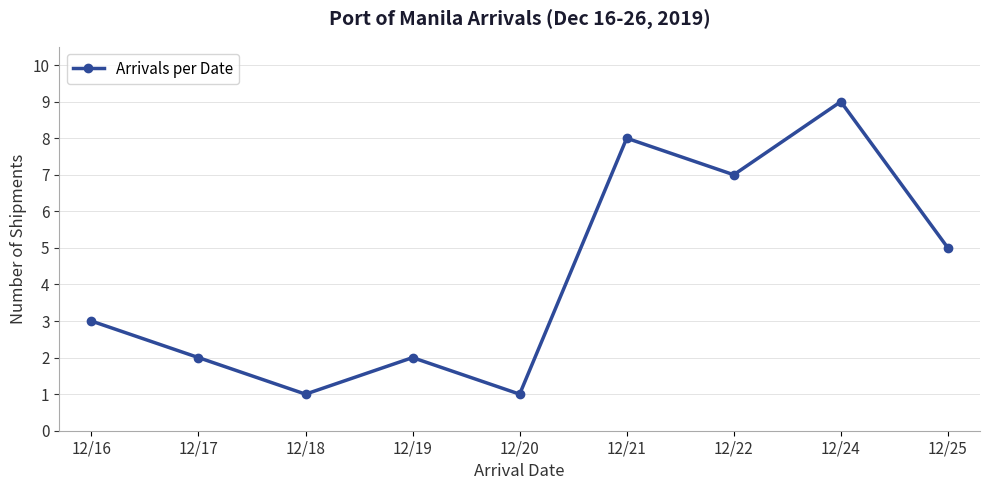

Approximately how many times larger is the value at 12/16 compared to 12/24?

0.3